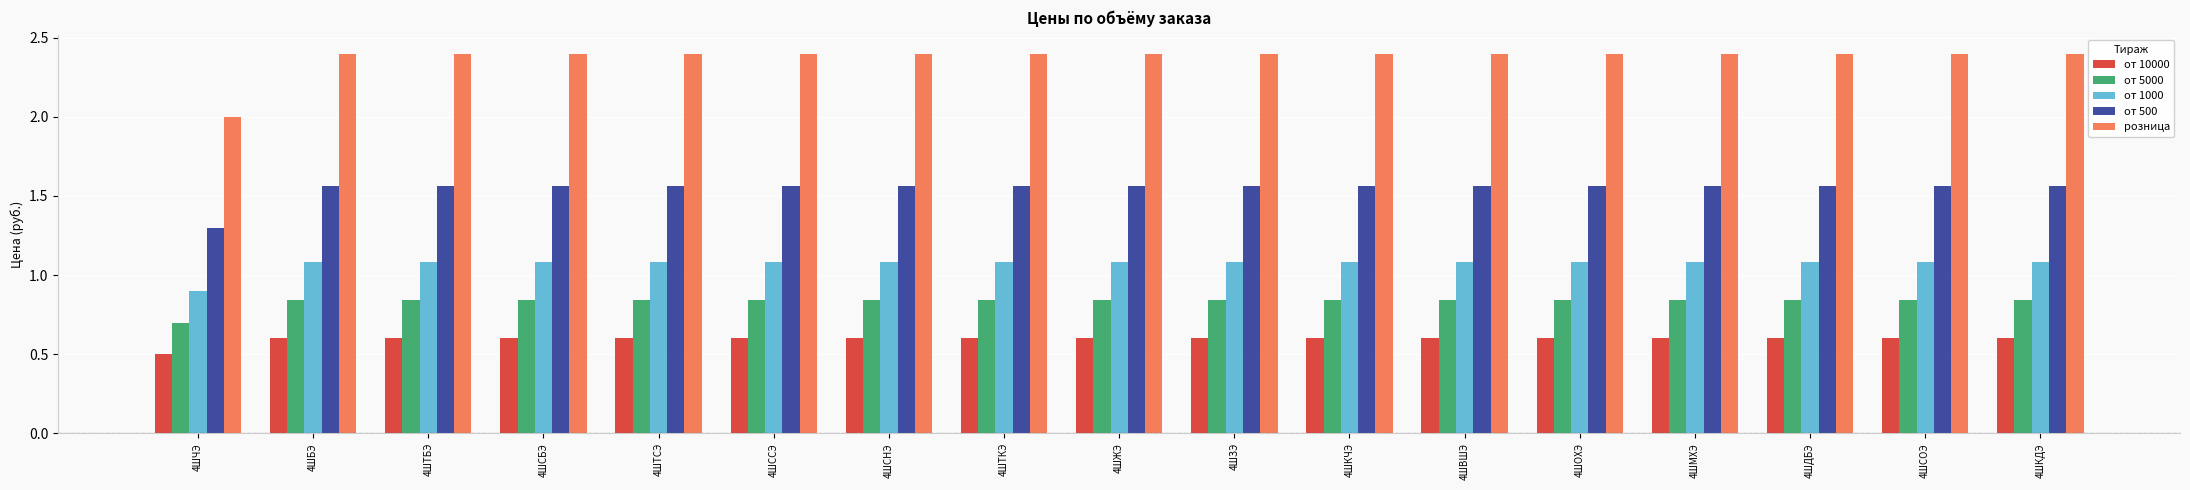

Which series has the largest range (max minus min)?

розница